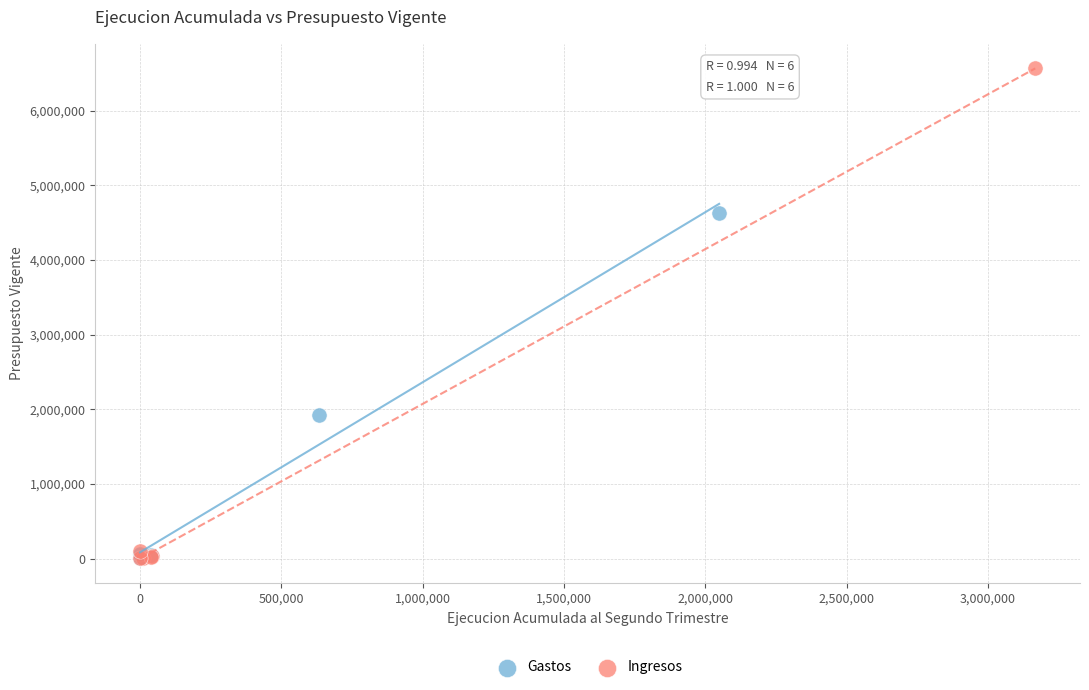

Which series has the widest spread of Y values?

Ingresos